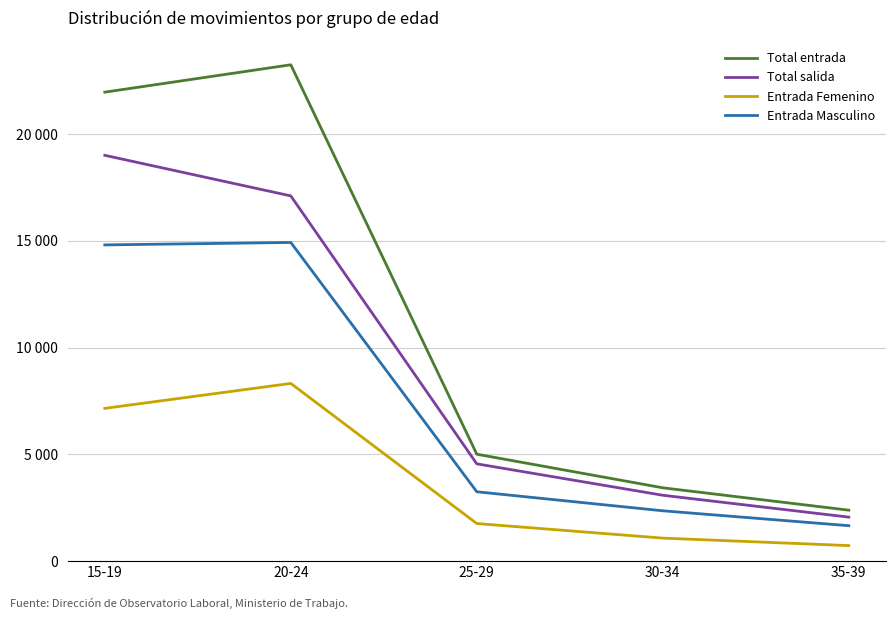

The value of Entrada Masculino at 30-34 is 491. True or false?

False